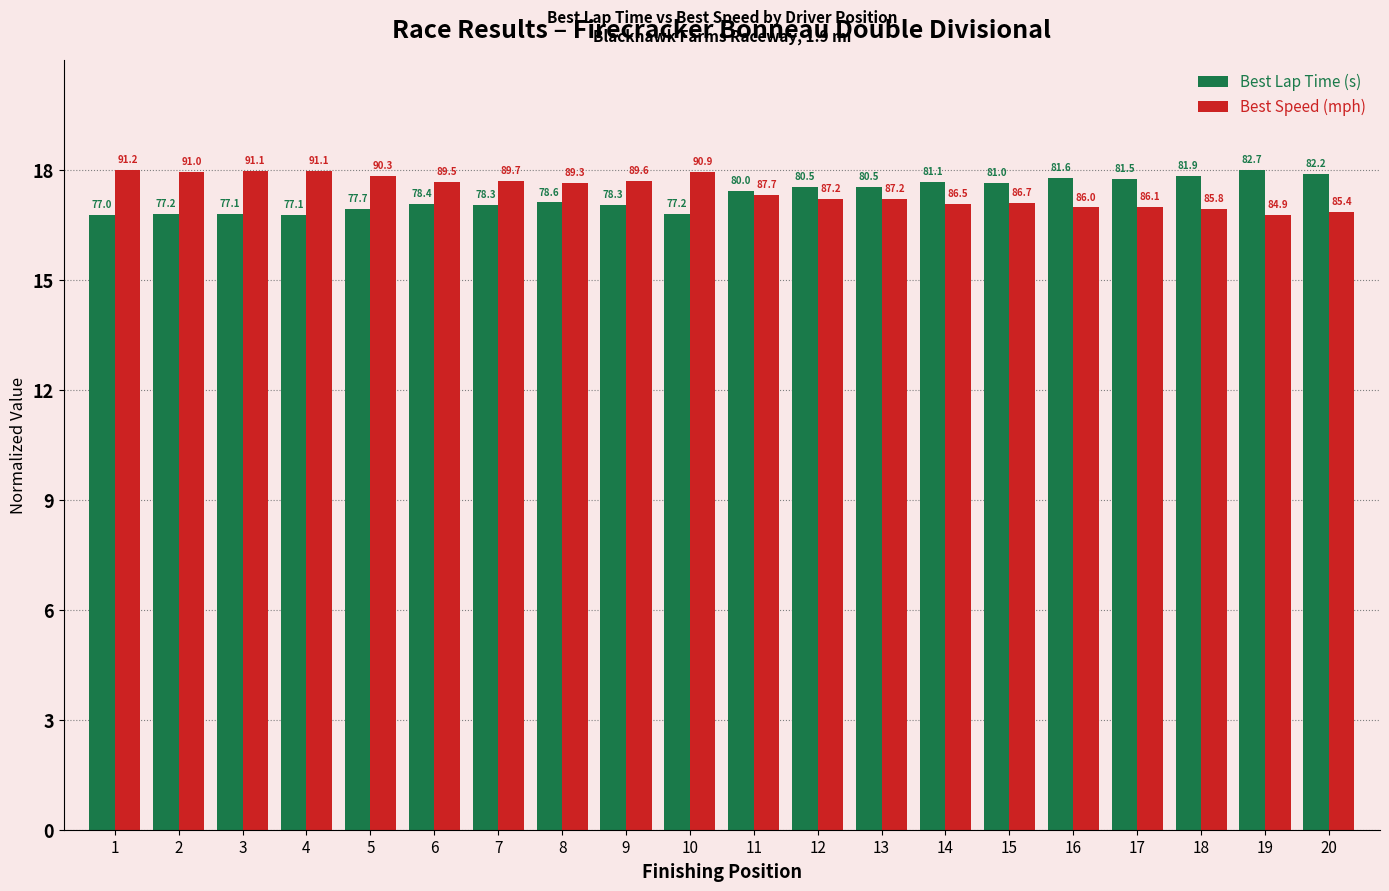

What is the value of the Best Lap Time (s) bar at the 14th from the left?

17.7